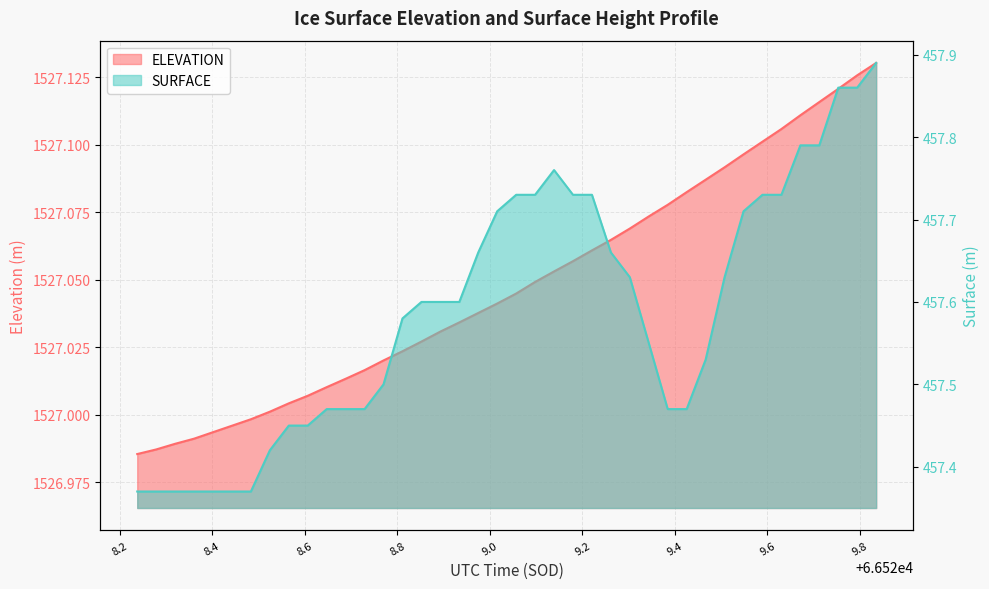

Between 66528.5656 and 66529.098, which series saw the biggest shift?

SURFACE